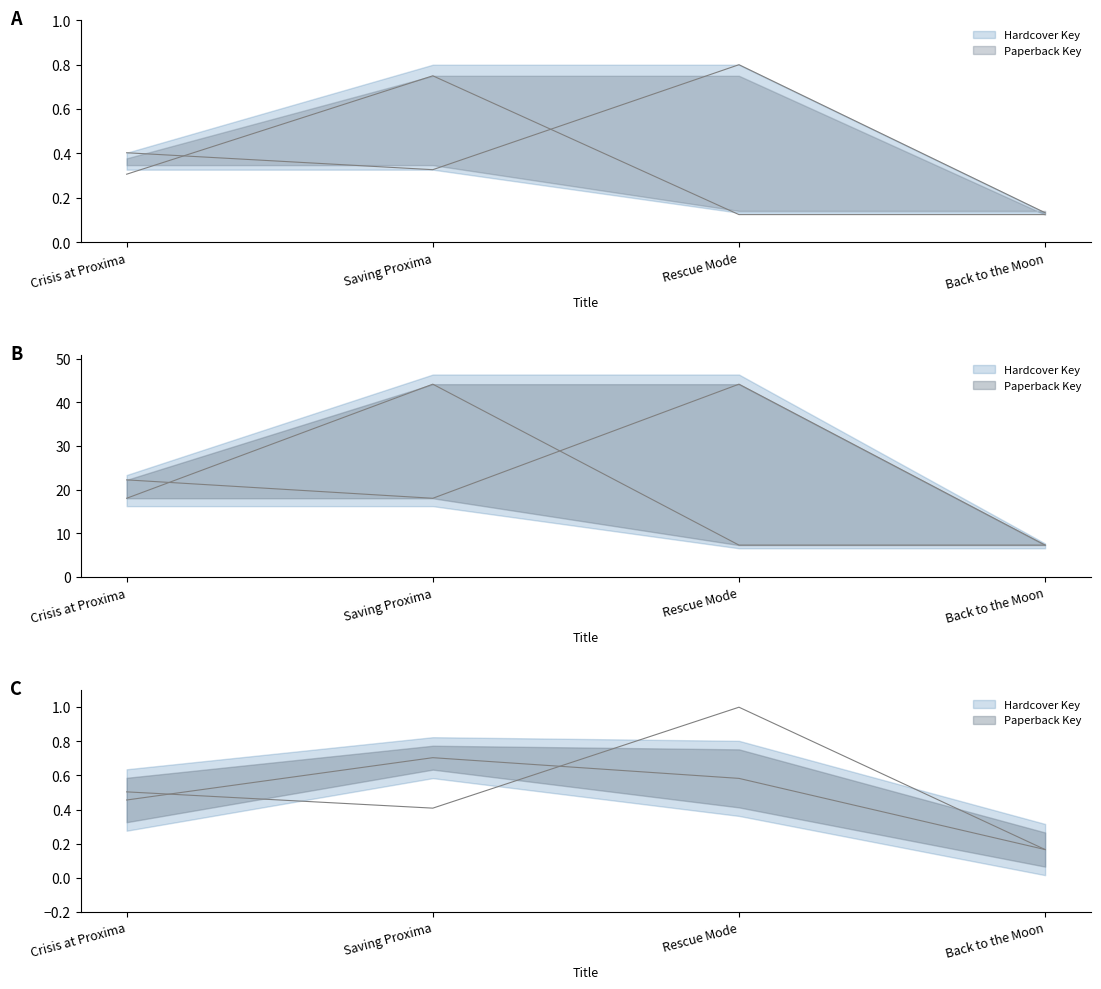

What is the average value of the Hardcover Key series?

0.5